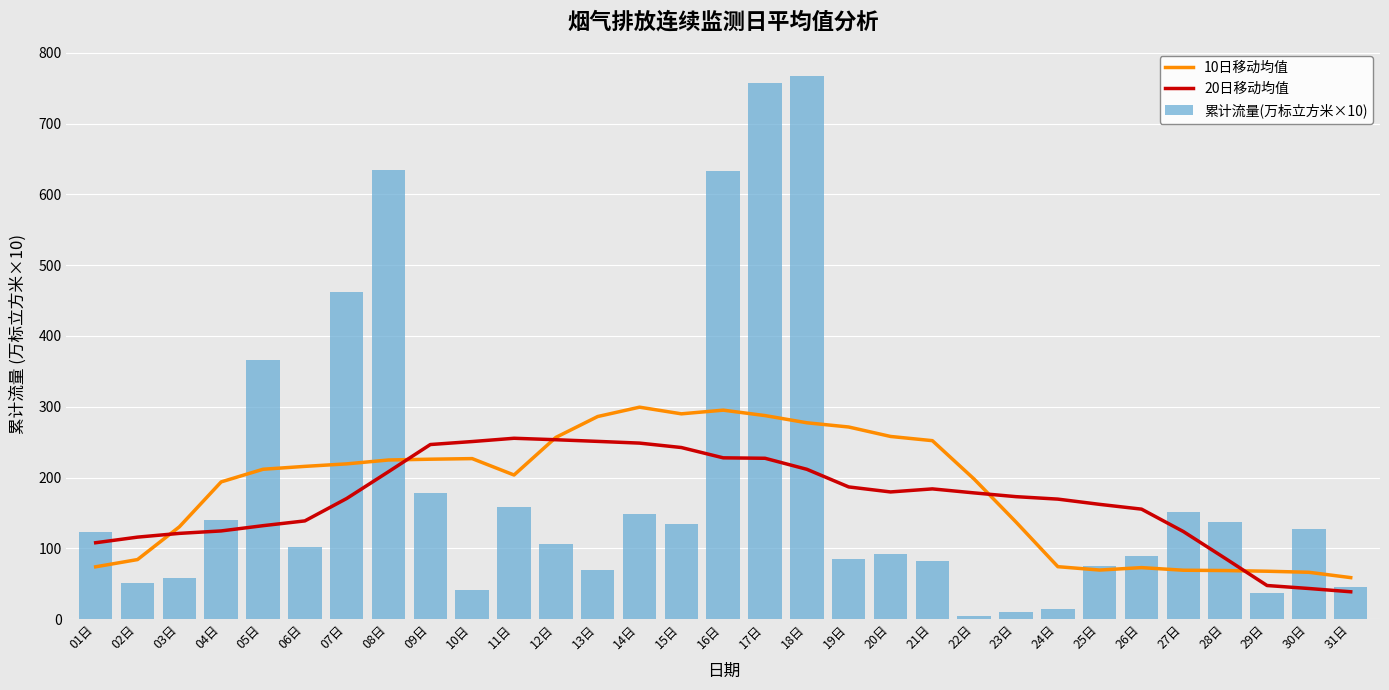

Read the 10日移动均值 value at 30日.

66.1